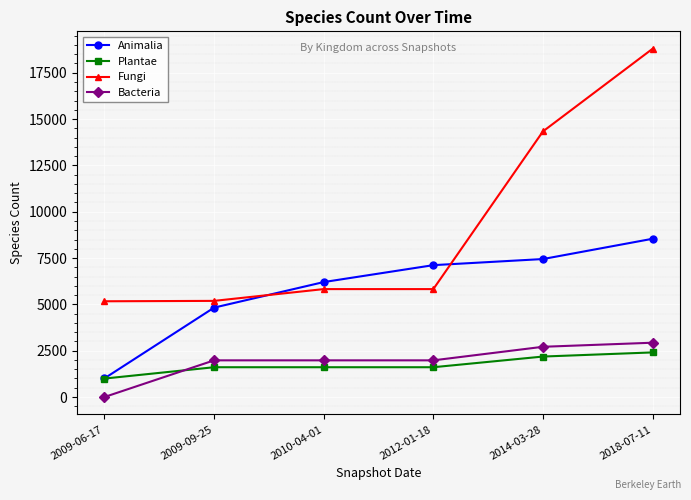

What is the total value across all series at 2009-09-25?

13599